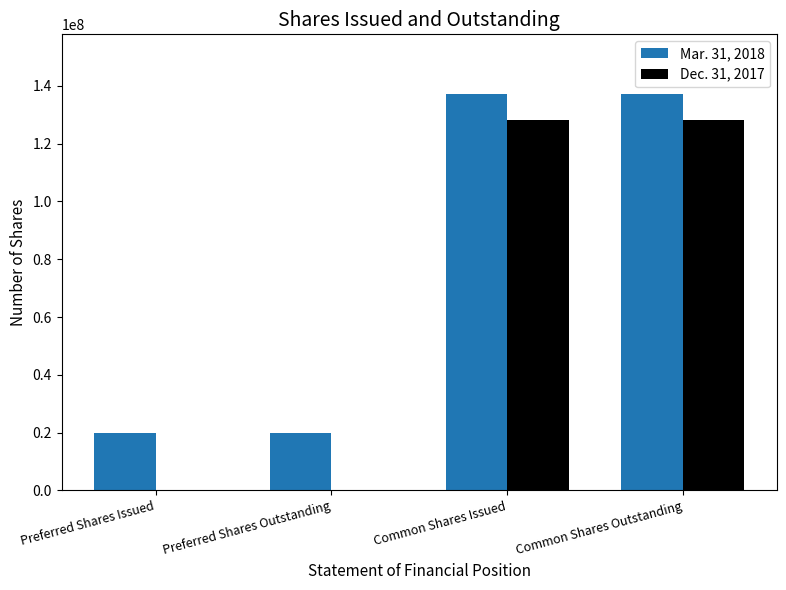

What is the total value across all series at Common Shares Outstanding?

265597311